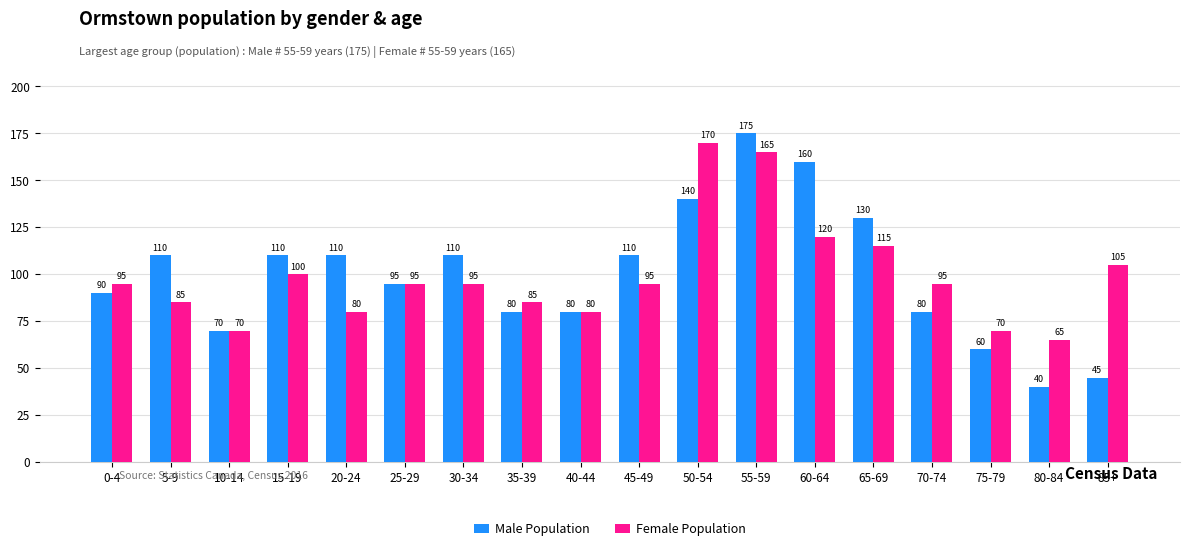

Which category has the lowest value in the Female Population series?

80-84